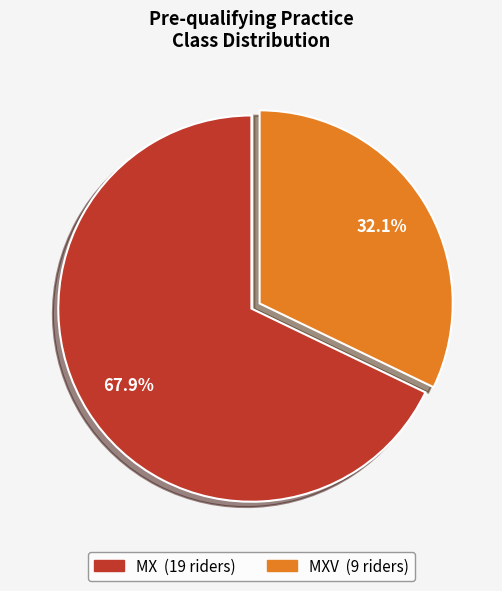

Count the number of slices in the pie.

2